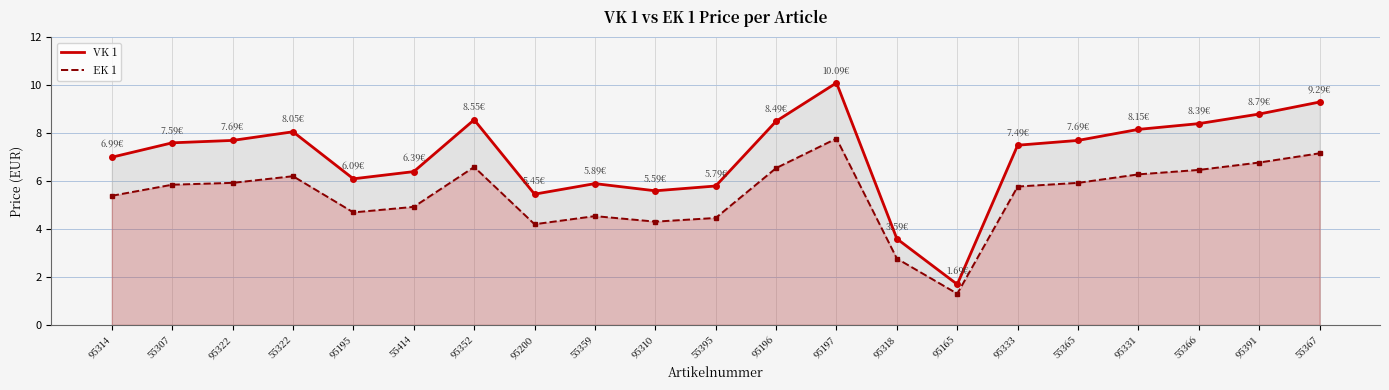

Between 55414 and 95352, which series saw the biggest shift?

VK 1